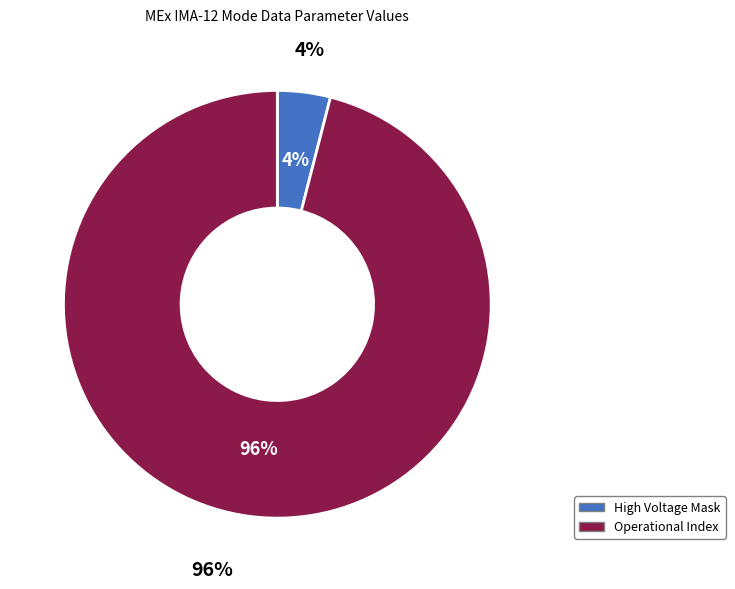

How many segments does this pie chart have?

2